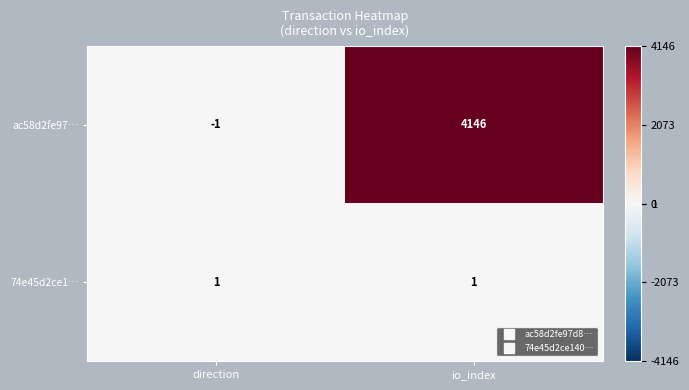

Reading left to right, what are all the values shown in this chart?

ac58d2fe97…: -1	4146
74e45d2ce1…: 1	1